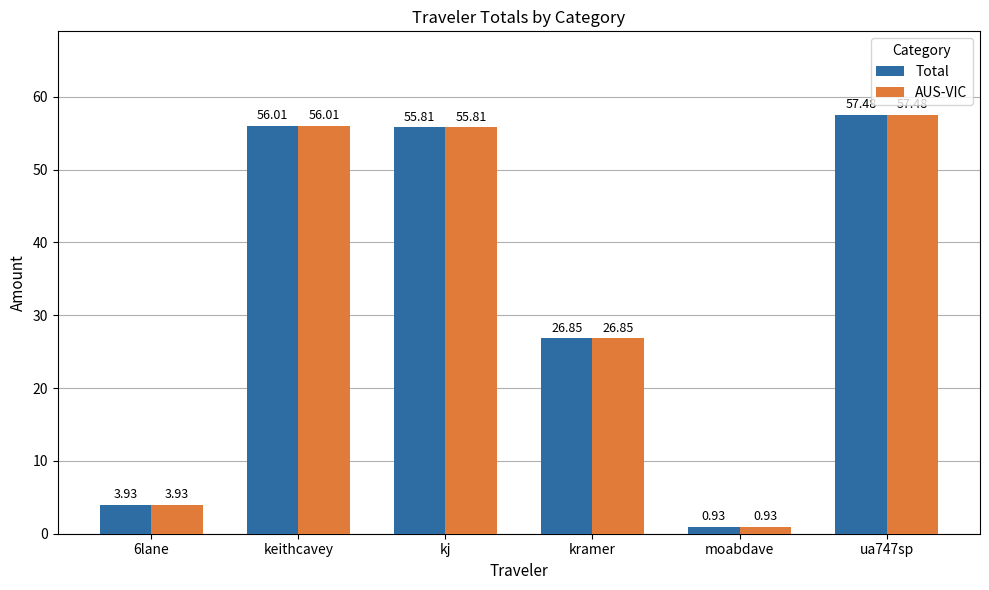

What is the value of the Total bar at the 2nd from the left?

56.0